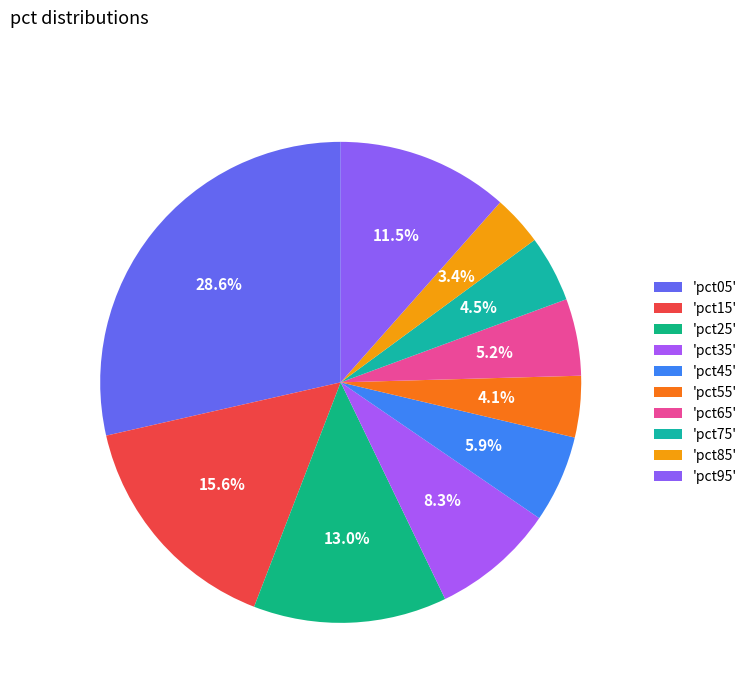

How many segments does this pie chart have?

10